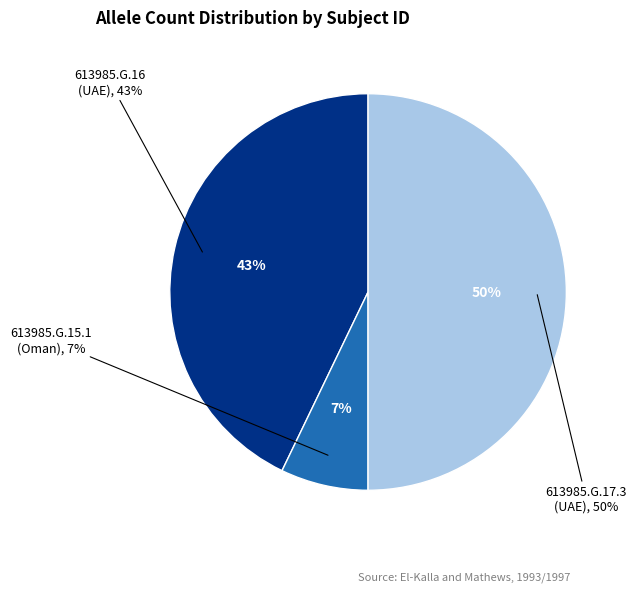

What percentage is the 613985.G.17.3 slice, to the nearest percent?

50%